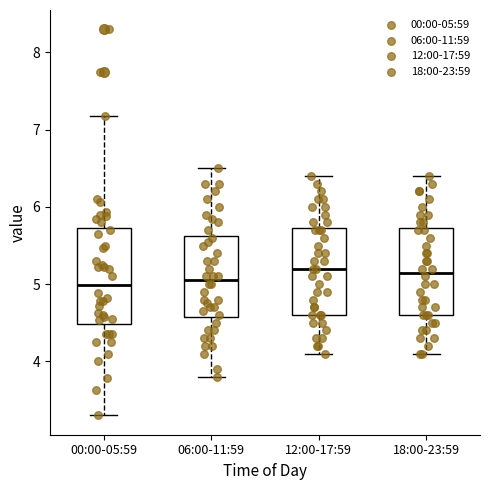

Reading left to right, transcribe this box plot: for each box, give where its median line is, the range the box spans, and where its two whiskers end, as read against the y-axis. The values are not printed on the chart, so give them approximately, as read against the axis.

00:00-05:59: median 5.0, box 4.5 to 5.7, whiskers 3.3 to 7.2
06:00-11:59: median 5.1, box 4.6 to 5.6, whiskers 3.8 to 6.5
12:00-17:59: median 5.2, box 4.6 to 5.7, whiskers 4.1 to 6.4
18:00-23:59: median 5.2, box 4.6 to 5.7, whiskers 4.1 to 6.4